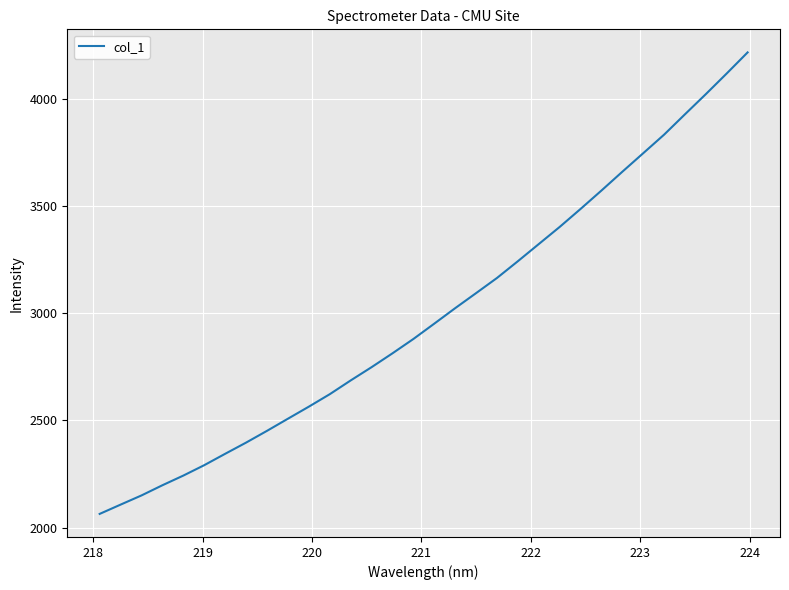

What is the difference between the maximum and minimum values?

2150.8